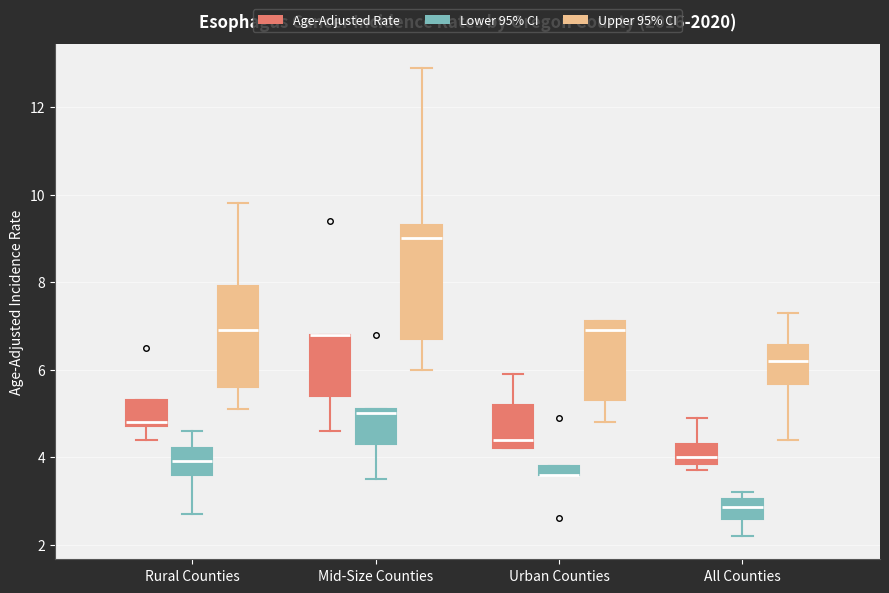

Where does the median line of the box for Urban Counties (Age-Adjusted Rate) sit on the y-axis? The values are not printed on the chart, so give them approximately, as read against the axis.

4.4